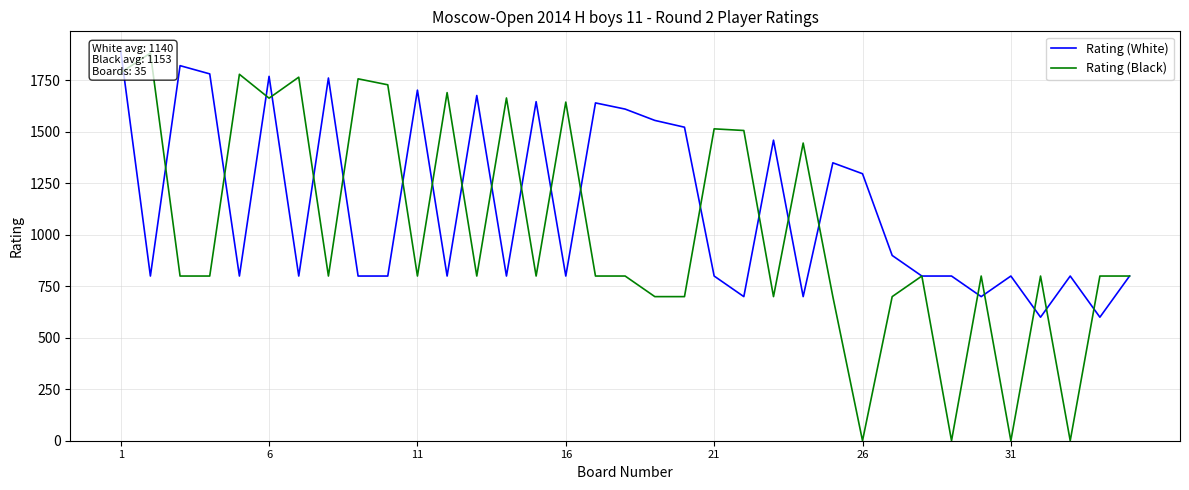

How many values in the Rating (White) series exceed 800?

16